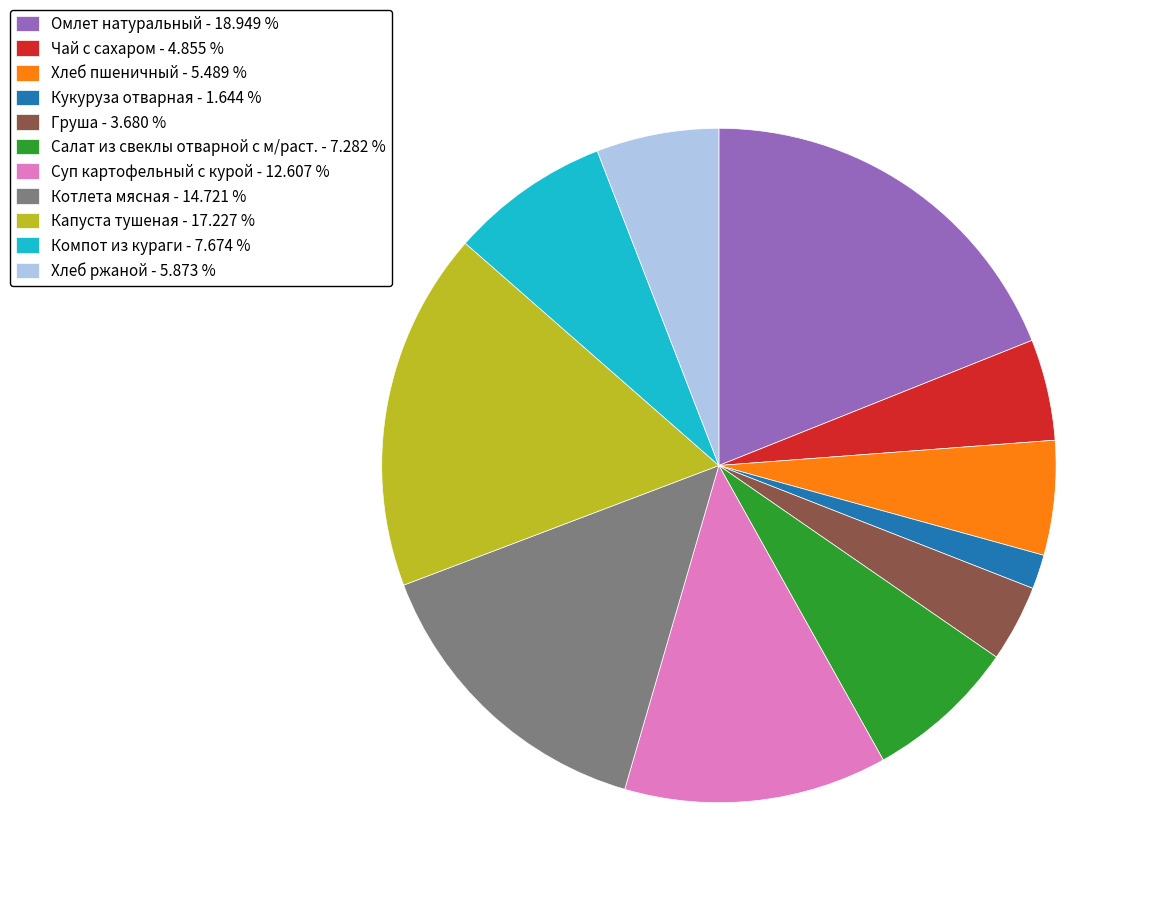

Approximately how many times larger is the value at Груша - 3.680 % compared to Хлеб пшеничный - 5.489 %?

0.7